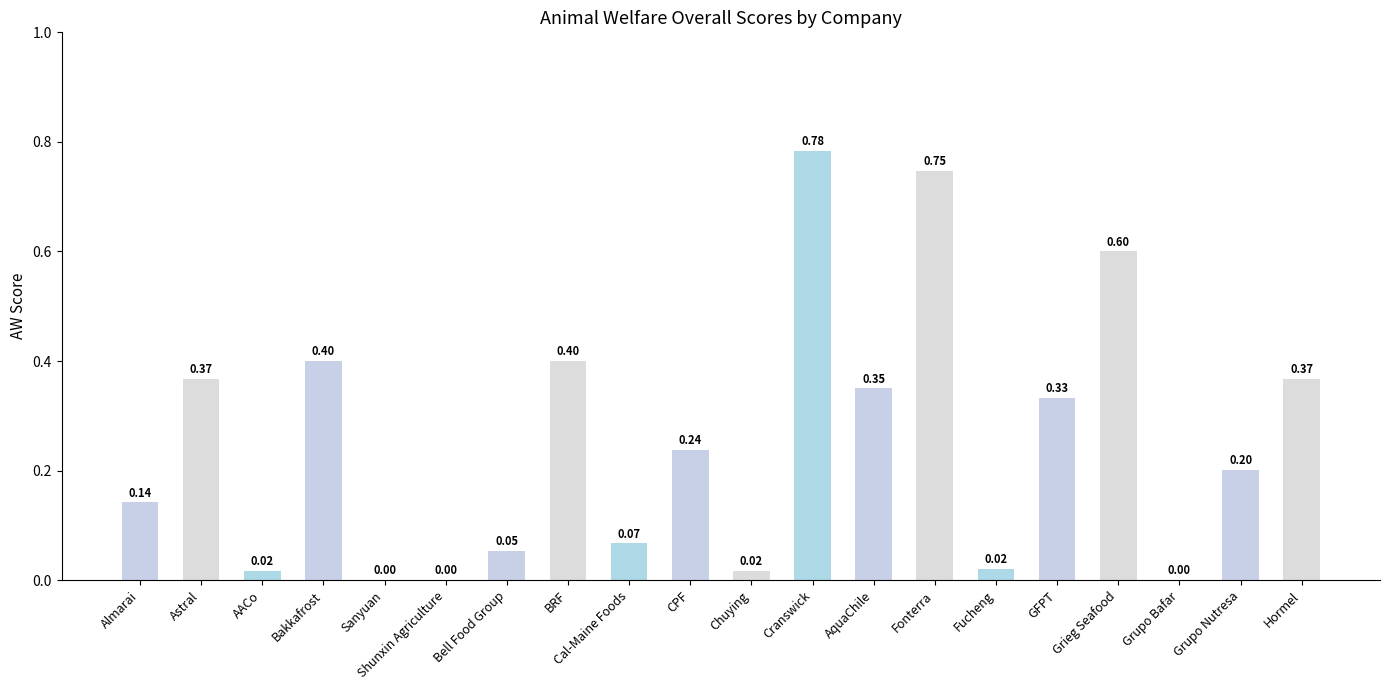

Between Astral and AquaChile, which is larger?

Astral